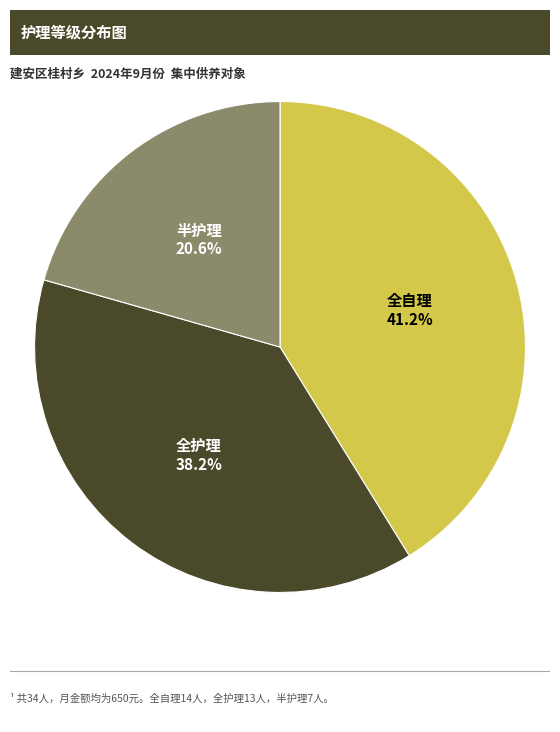

How many slices are in this pie chart?

3